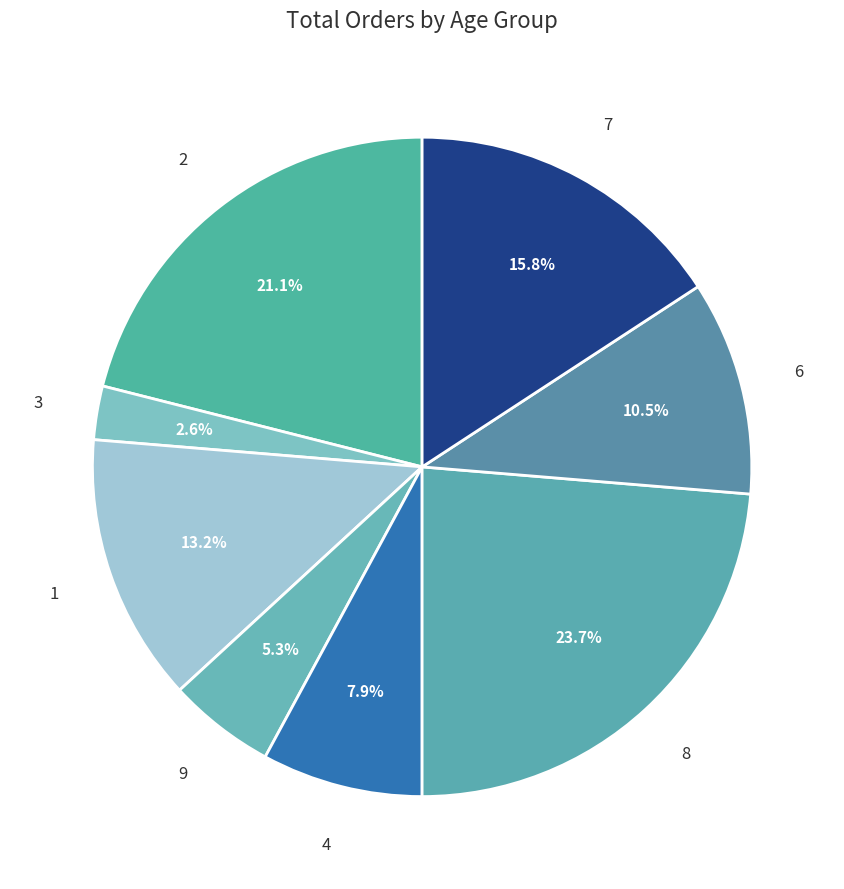

Is it true that 2 is 21% of the pie?

True